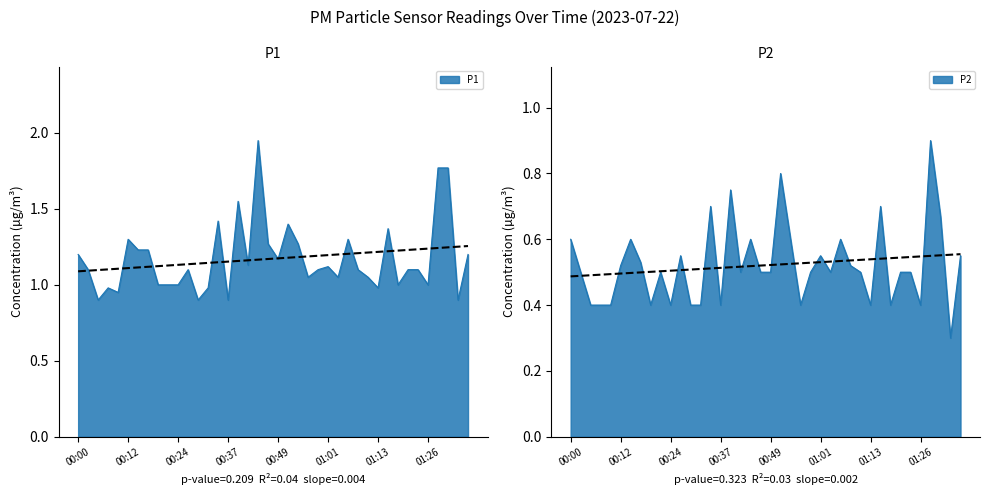

What is the average value of the P2 series?

0.5